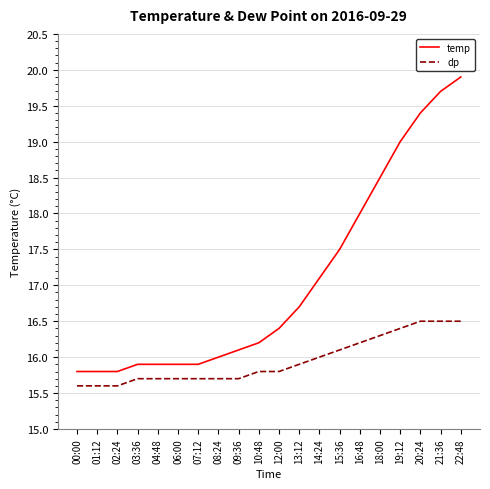

Which label corresponds to the largest value in the chart?

22:48